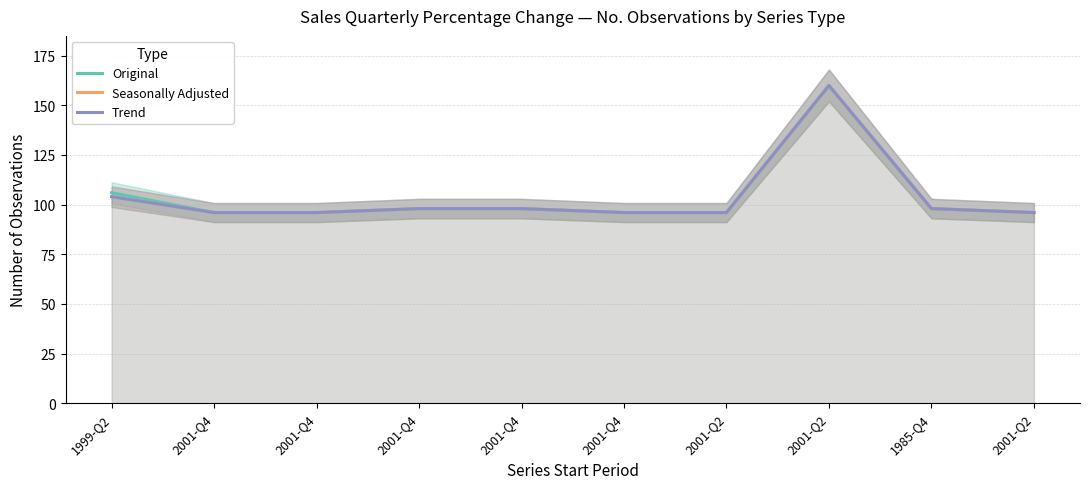

Rank the series by their maximum value, from highest to lowest.

Original, Seasonally Adjusted, Trend